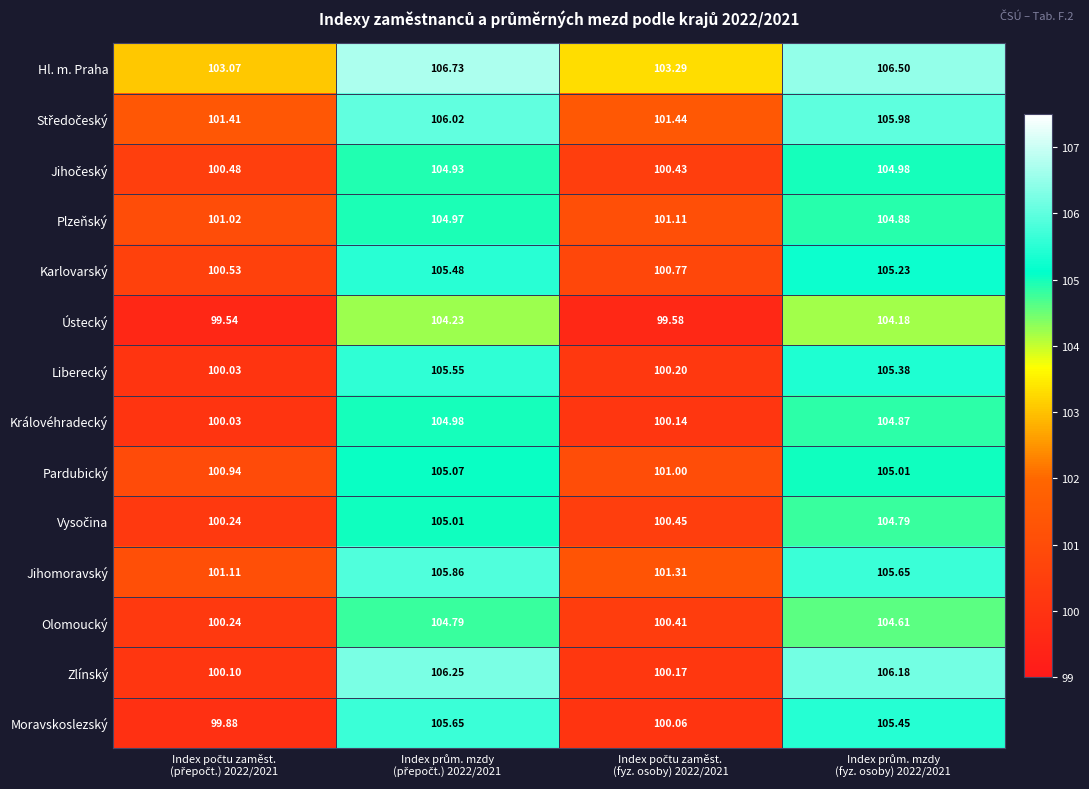

Which series has the widest spread of values?

Zlínský